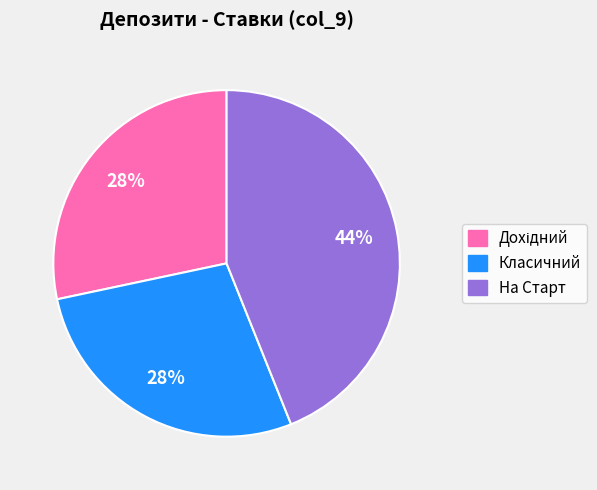

Is На Старт the majority of the pie?

No